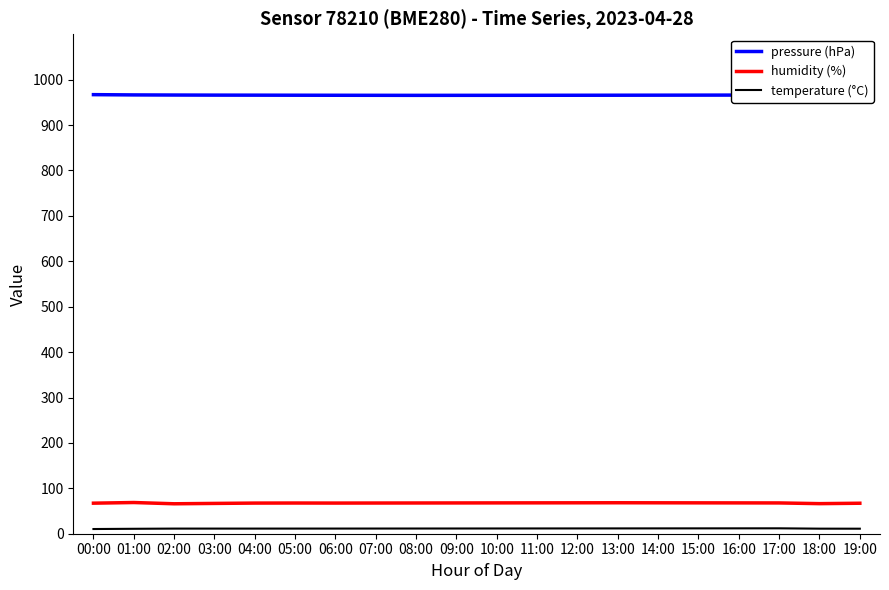

What is the maximum value for pressure (hPa)?

967.1